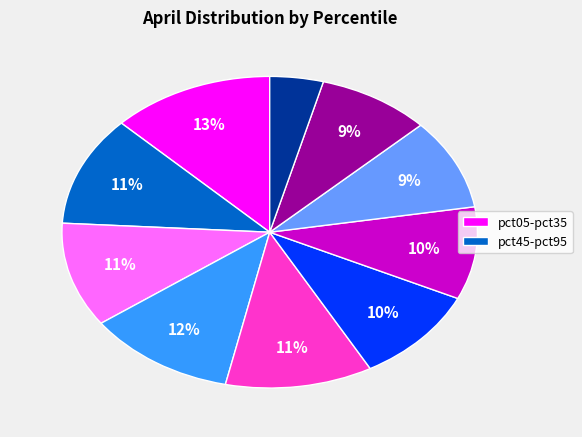

Does any single category account for the majority?

No